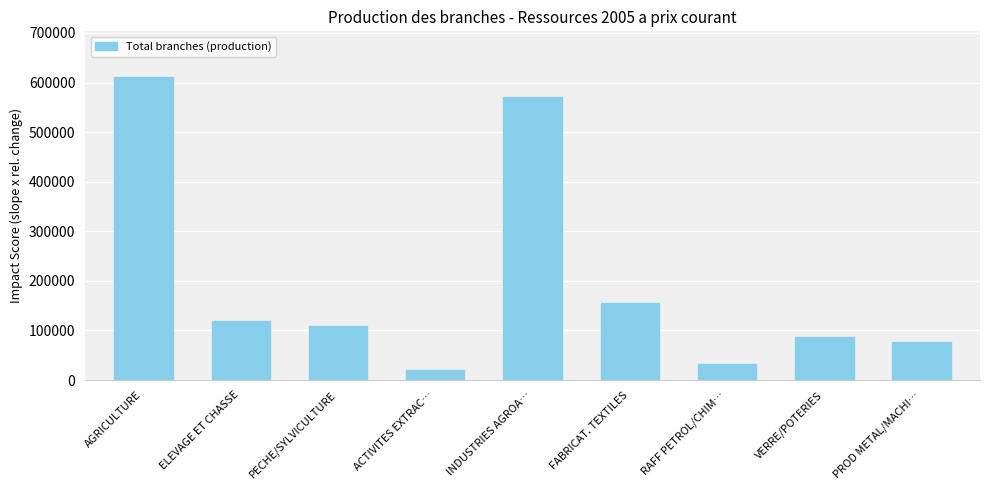

What is the value of the 2nd bar from the left?

118918